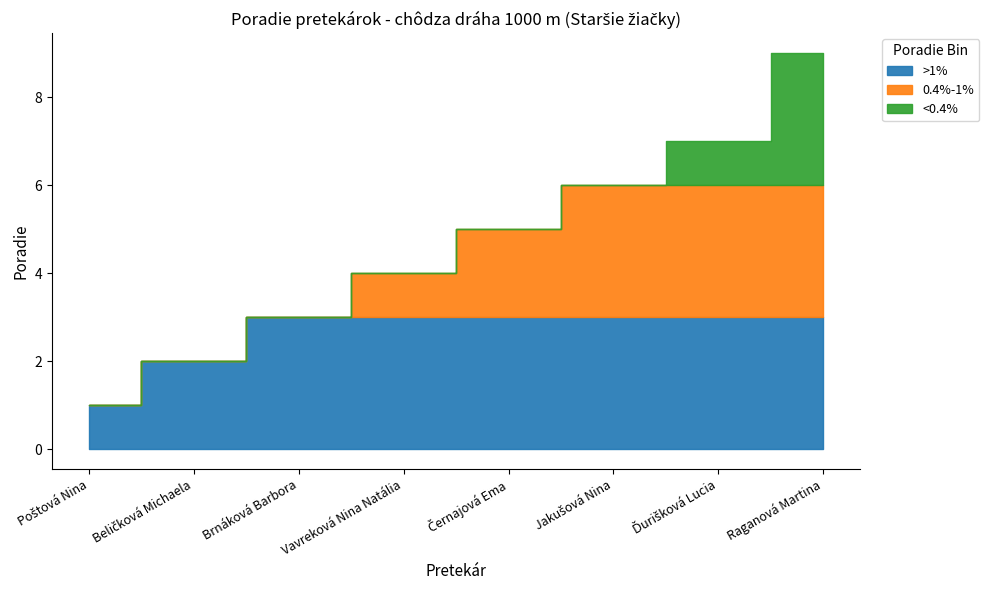

True or false: there are more than 2 points higher than both neighbors.

False